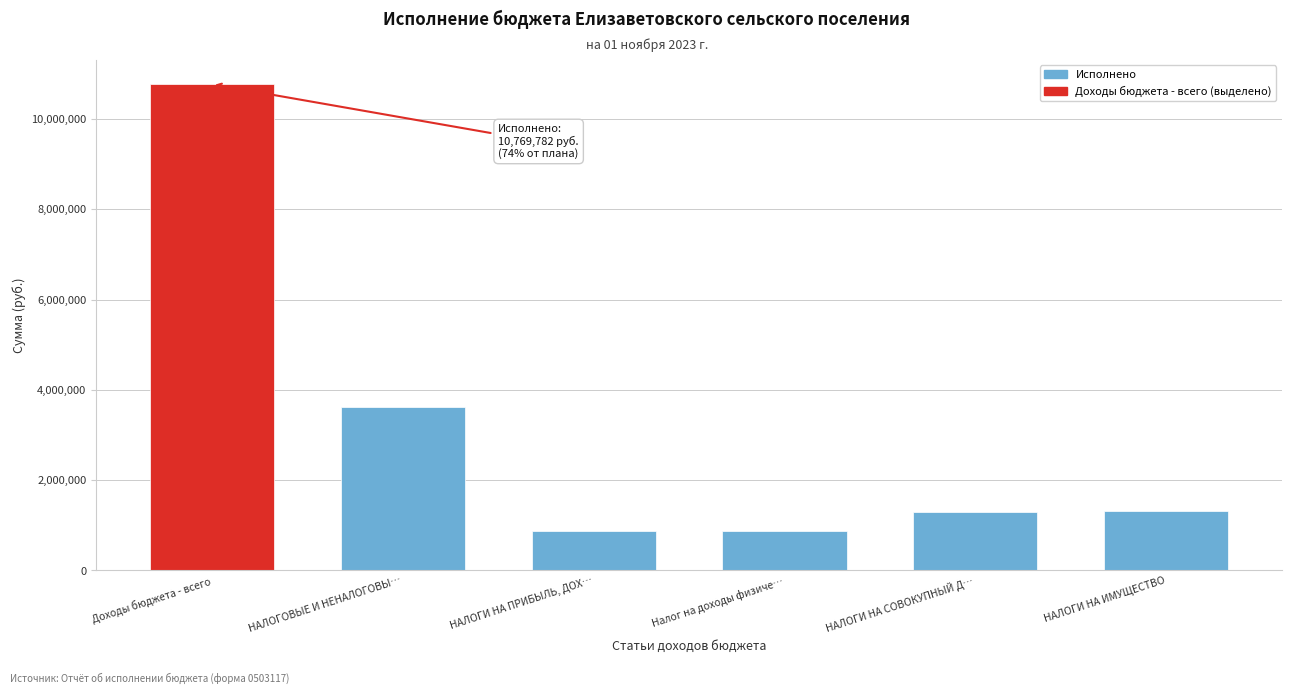

The value at Доходы бюджета - всего is 10769781.8. True or false?

True